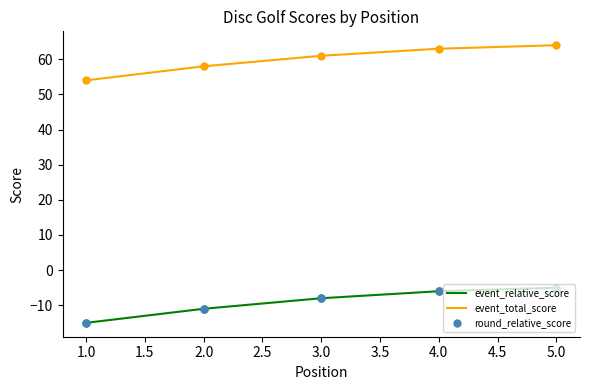

At how many categories does at least one series exceed 49?

5